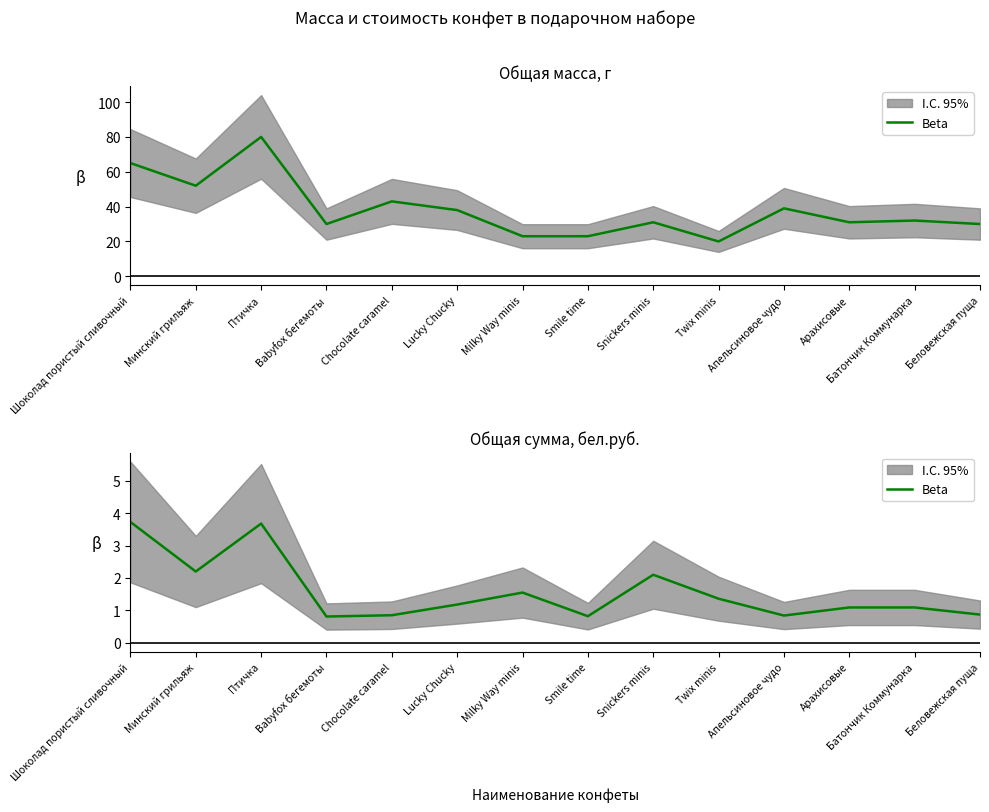

List the labels in order of value, largest first.

Шоколад пористый сливочный, Птичка, Минский грильяж, Snickers minis, Milky Way minis, Twix minis, Lucky Chucky, Арахисовые, Батончик Коммунарка, Беловежская пуща, Chocolate caramel, Апельсиновое чудо, Smile time, Babyfox бегемоты